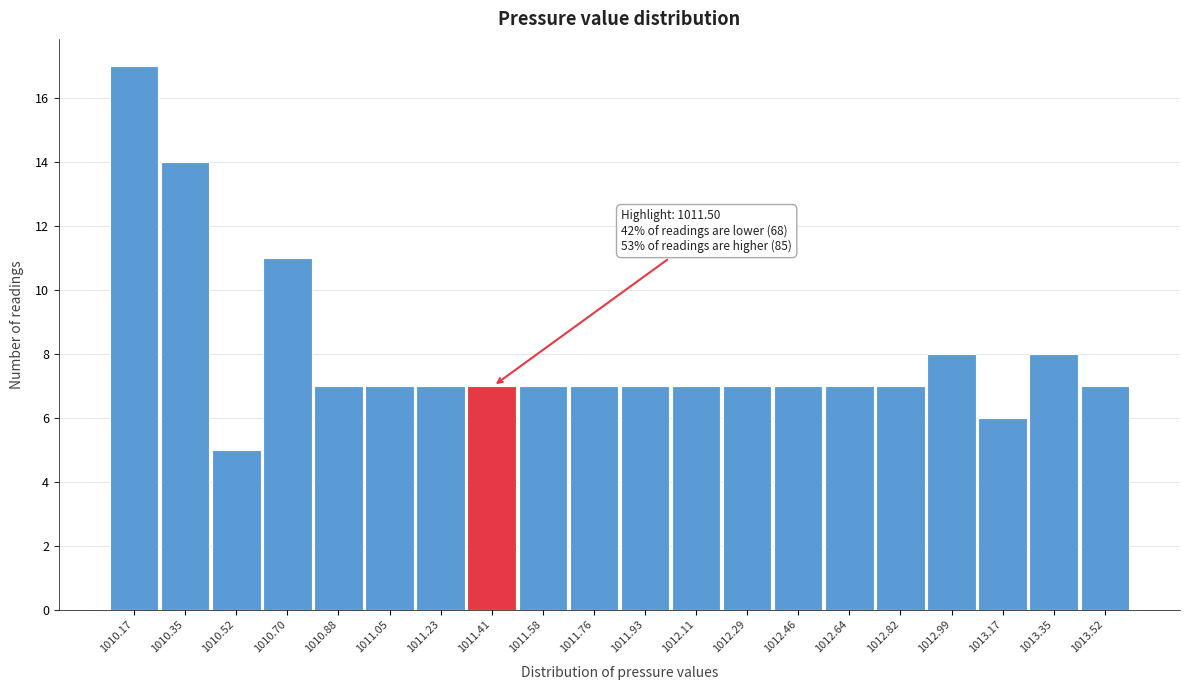

Reading left to right, transcribe all the data shown in this chart.

1010.17=17	1010.35=14	1010.52=5	1010.70=11	1010.88=7	1011.05=7	1011.23=7	1011.41=7	1011.58=7	1011.76=7	1011.93=7	1012.11=7	1012.29=7	1012.46=7	1012.64=7	1012.82=7	1012.99=8	1013.17=6	1013.35=8	1013.52=7